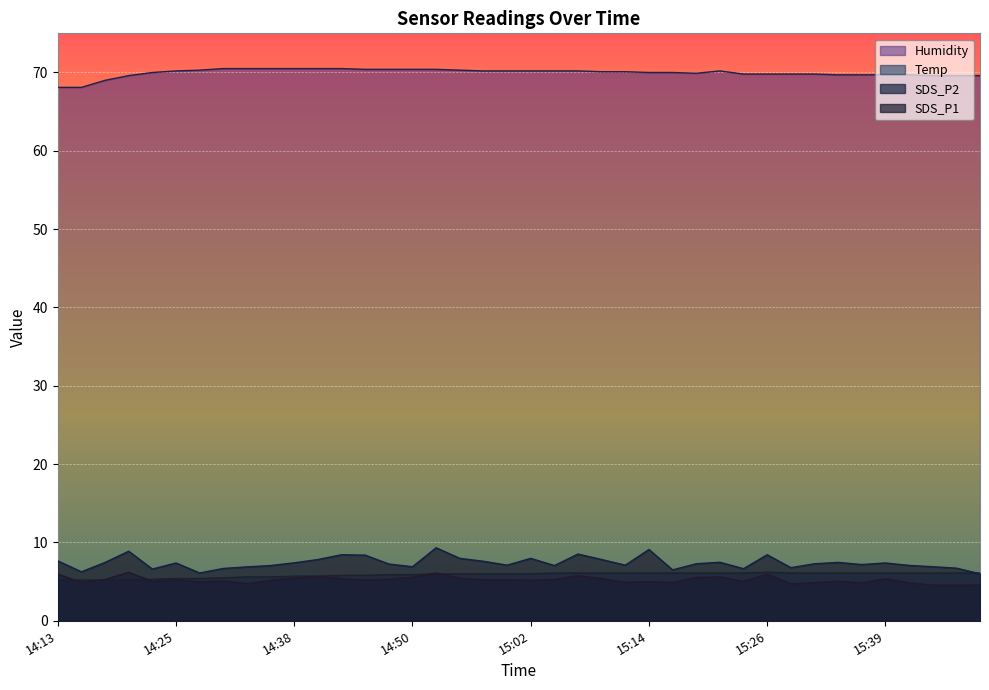

What is the value of the SDS_P2 point at the 30th from the left?

5.0